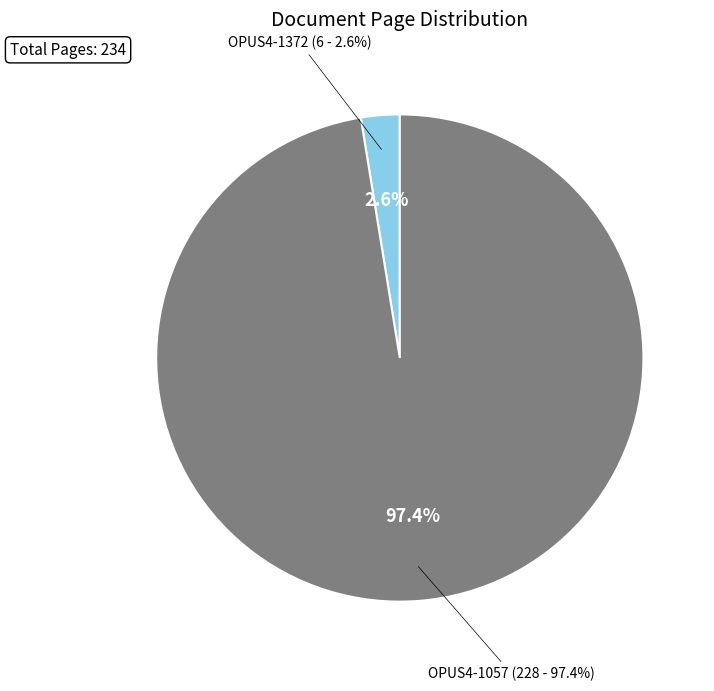

What is the smallest slice in the pie chart?

OPUS4-1372